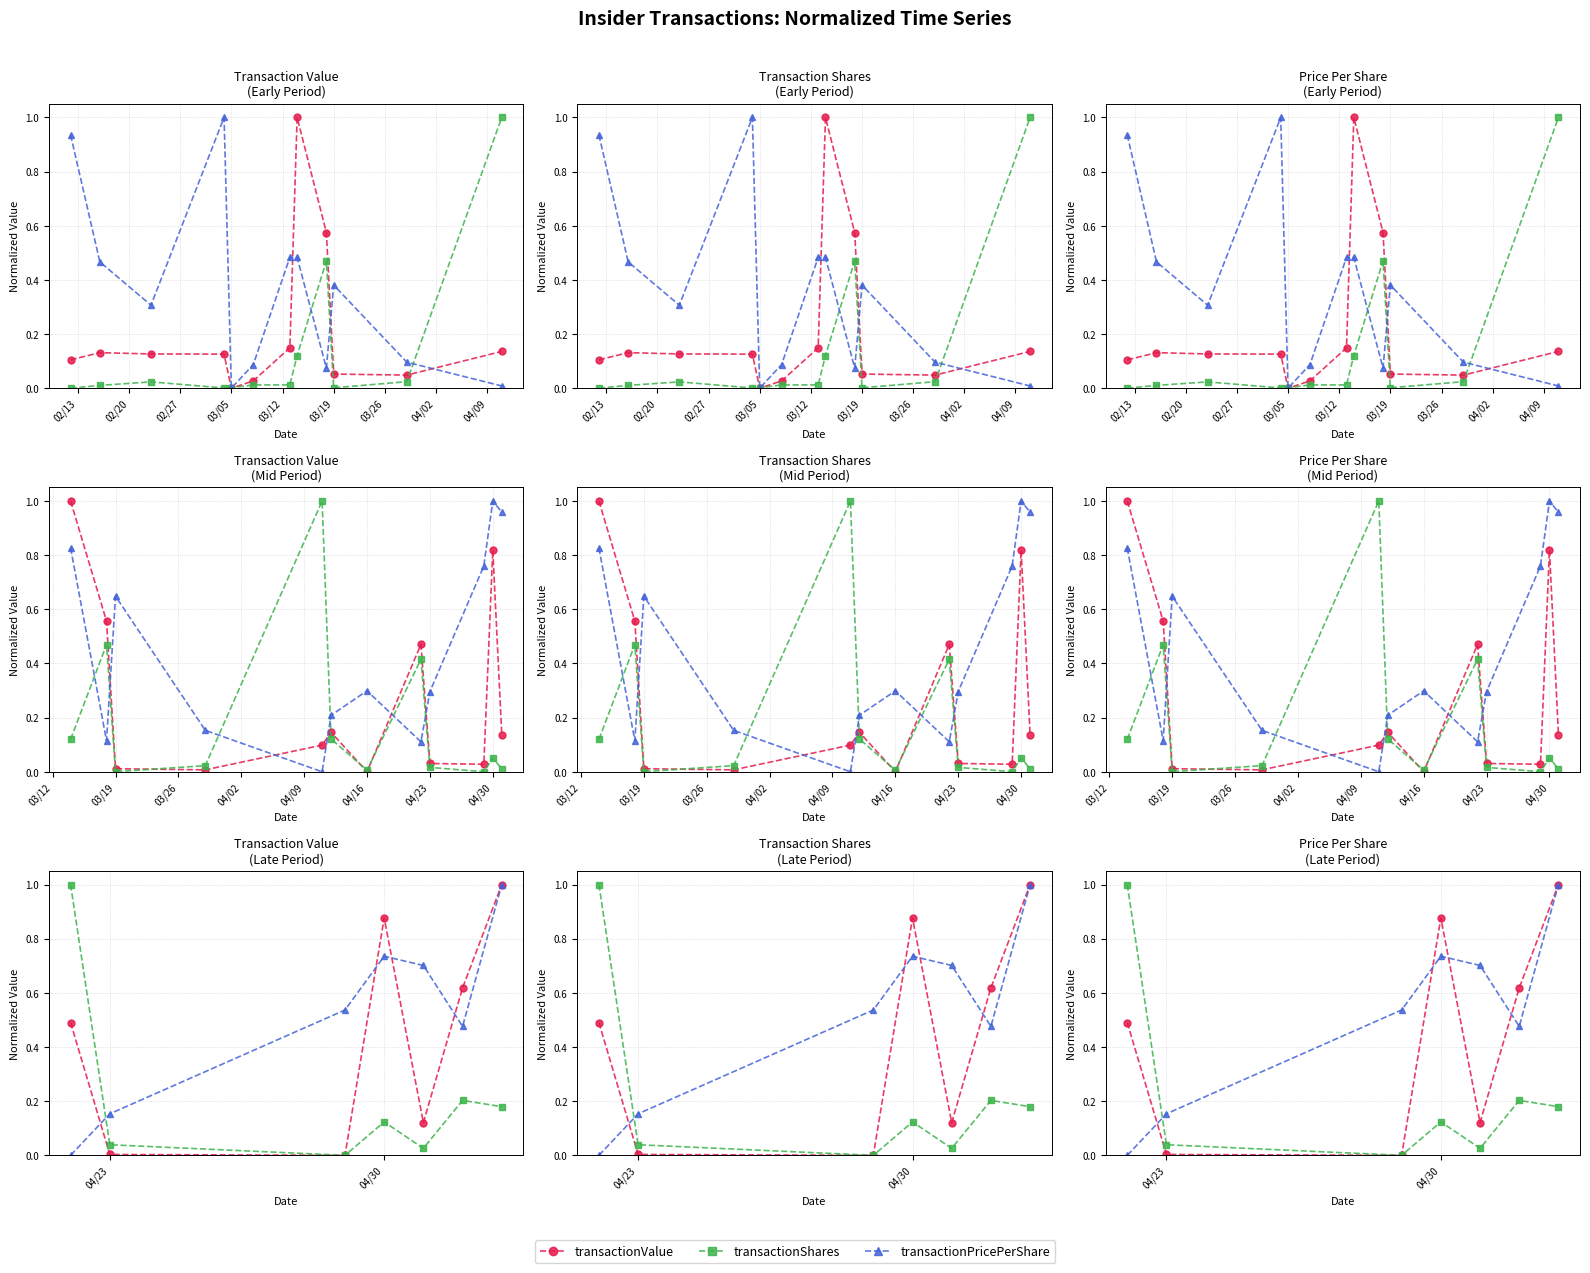

What are all the series names shown in the legend?

transactionValue, transactionShares, transactionPricePerShare